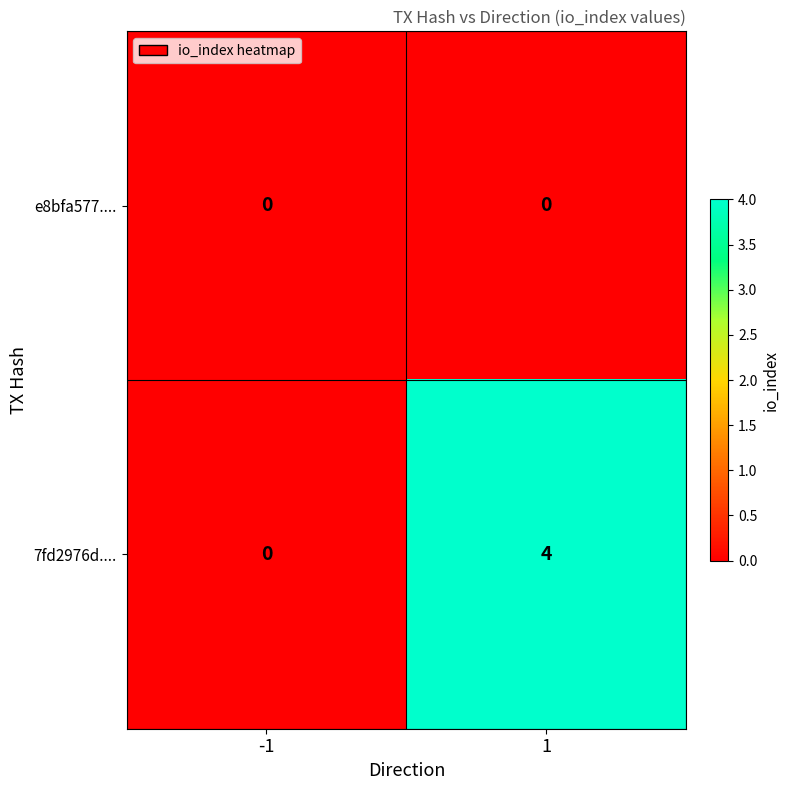

Is the value of 7fd2976d.... at 1 greater than the value of e8bfa577.... at -1?

Yes